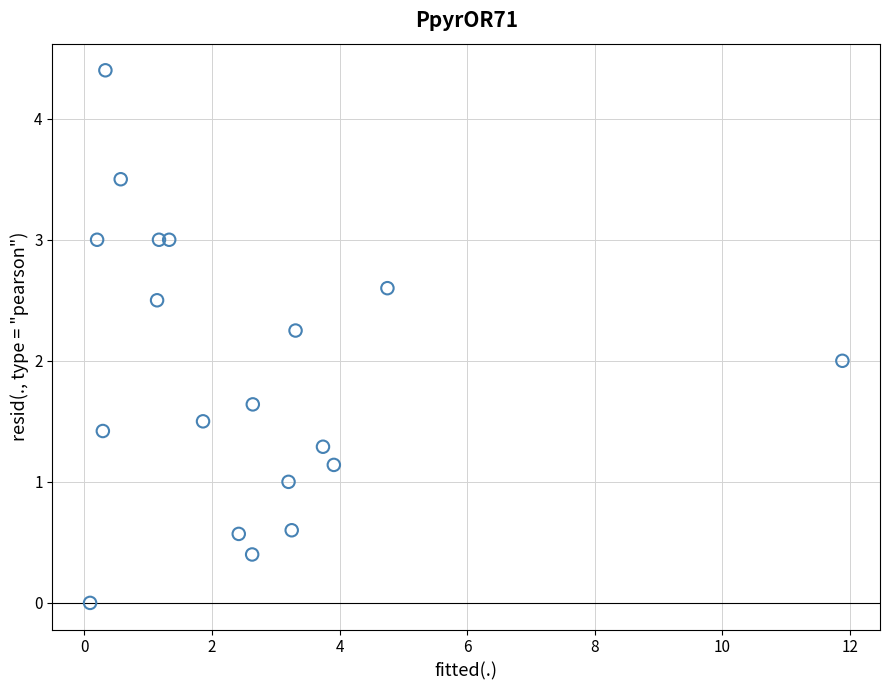

What is the range of Y values (max minus min)?

4.4